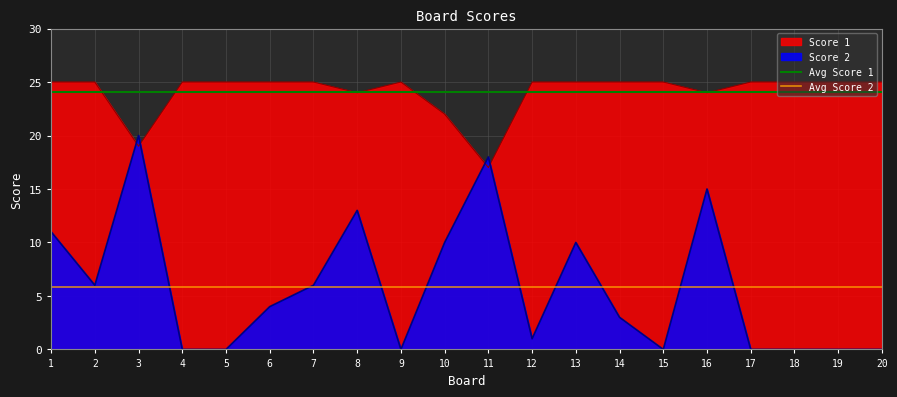

The value of Score 2 at 5 is -8. True or false?

False